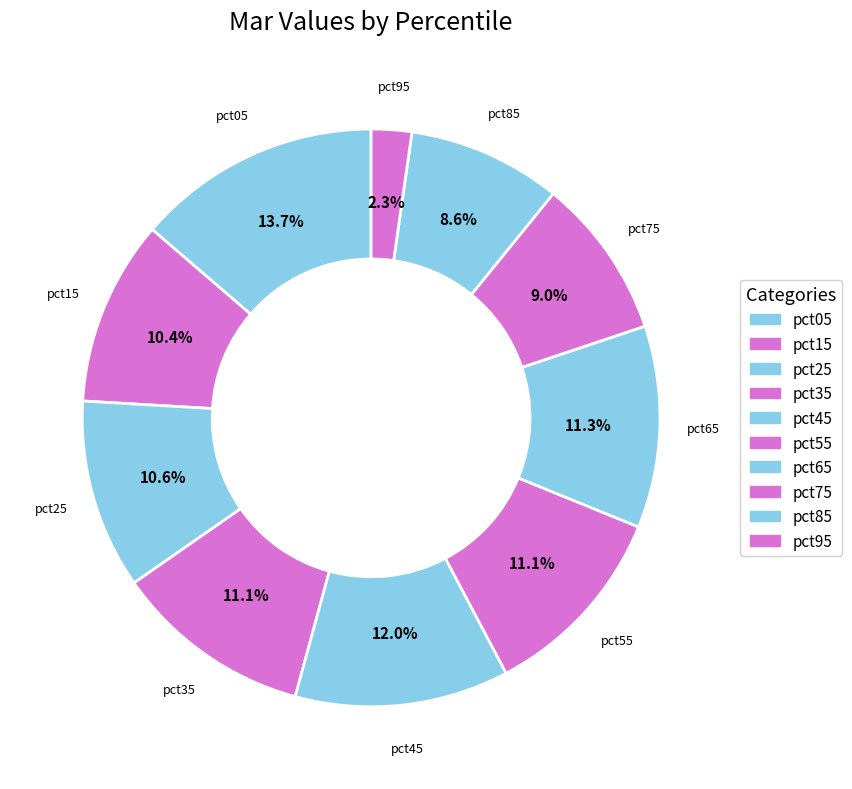

To the nearest percent, what percentage of the pie is pct05?

14%